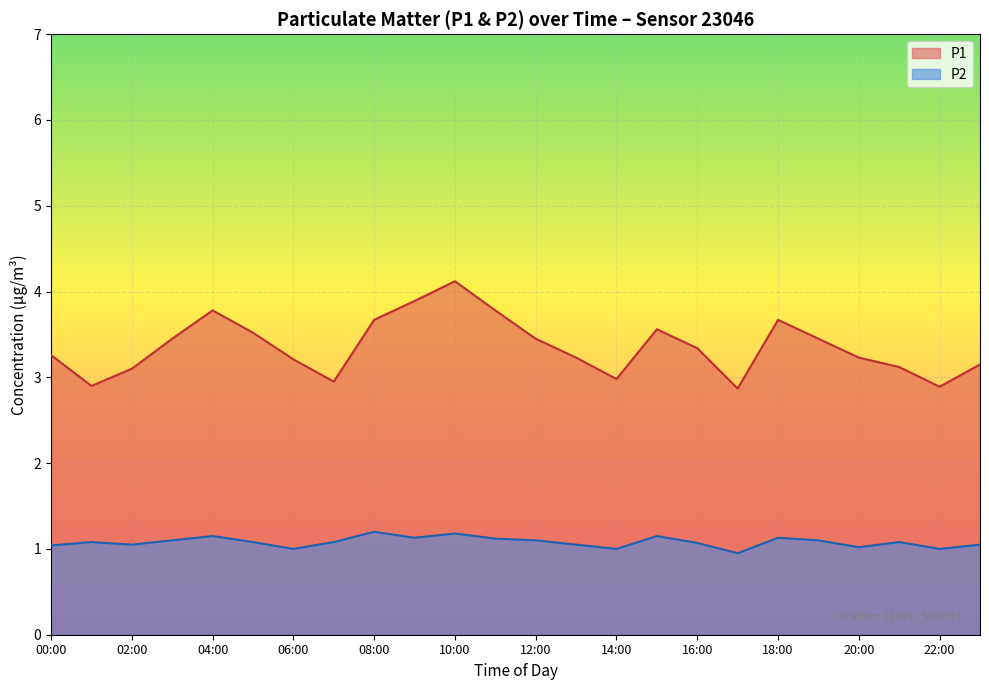

Which series has the largest range (max minus min)?

P1